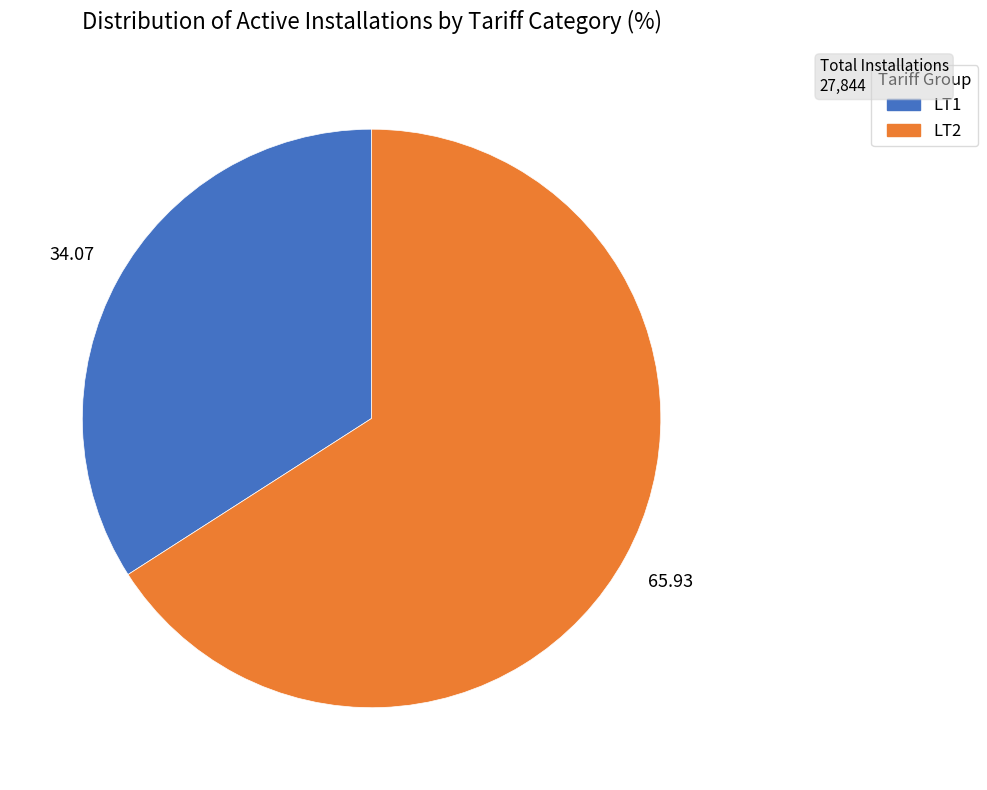

Is there a majority slice in this chart?

Yes